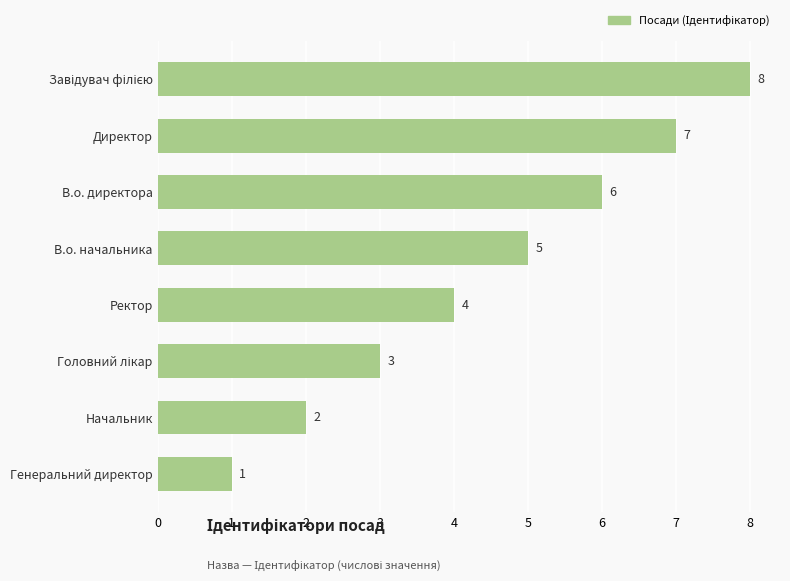

At which label is the value closest to 4?

Ректор